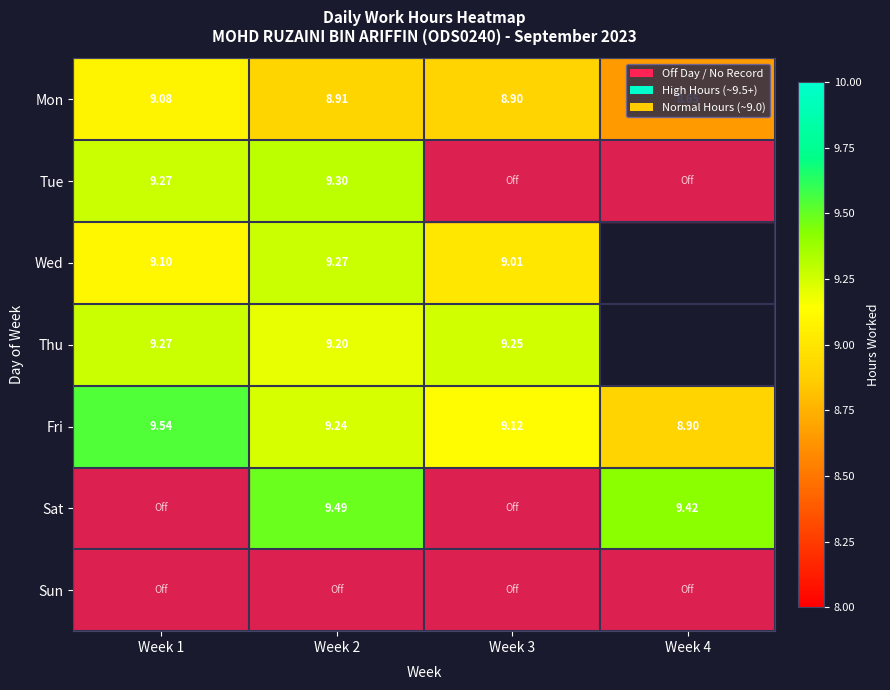

What is the sum of the Fri values at Week 2 and Week 4?

18.1